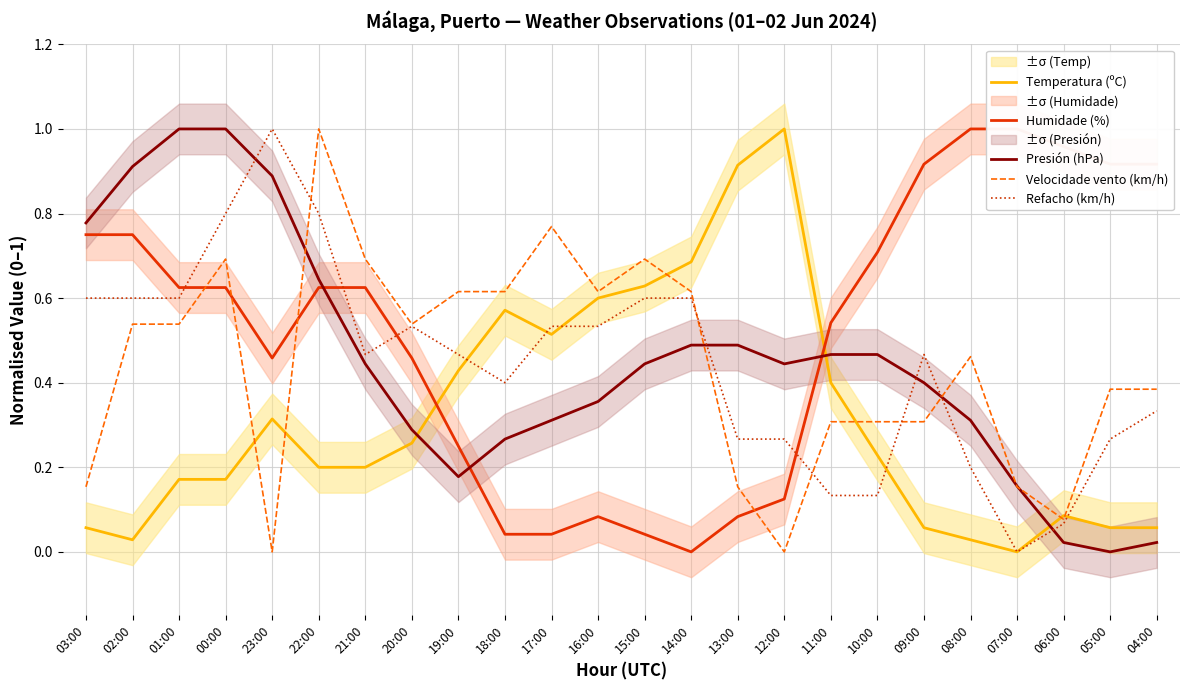

At which category is the sum across all series the highest?

00:00